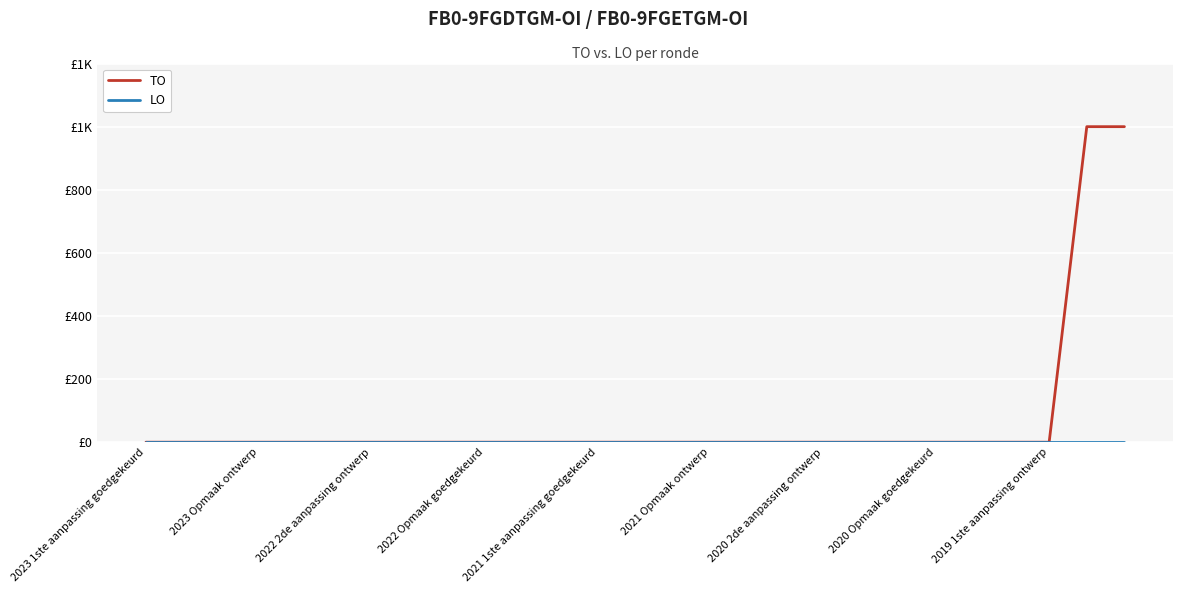

Is this an area chart (filled region under the line)?

No